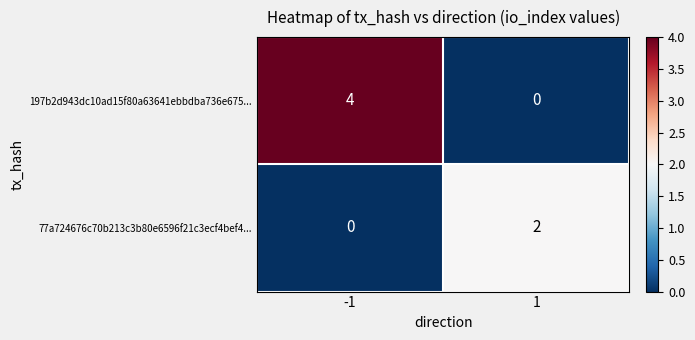

What is the maximum value shown in the chart?

4